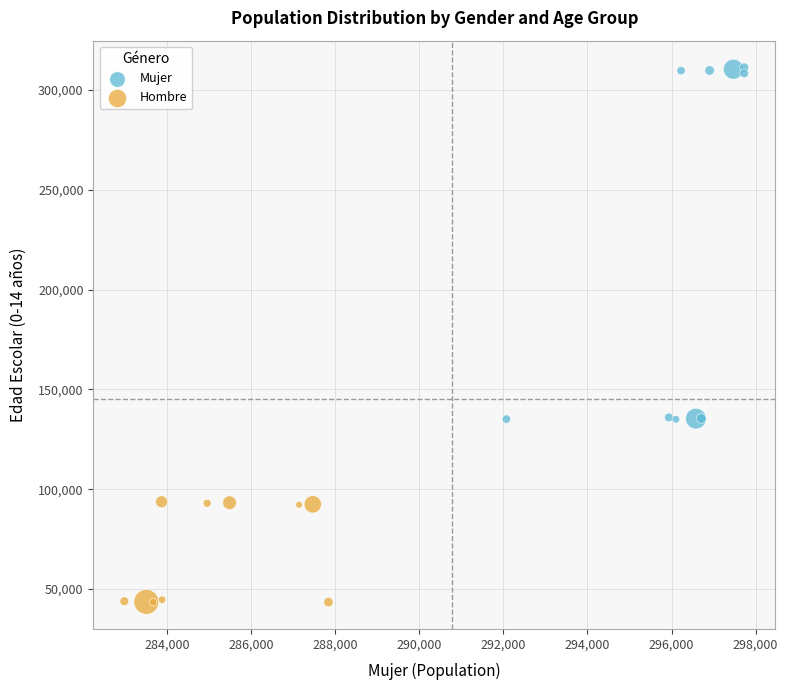

Which series reaches the minimum Y coordinate?

Hombre